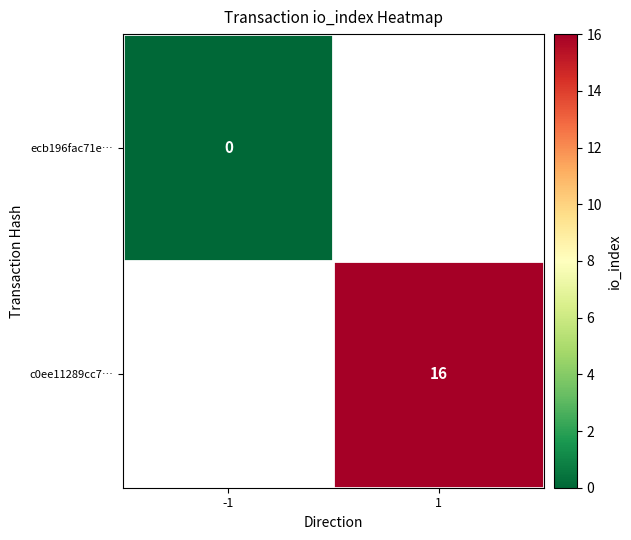

Is it true that c0ee11289cc7… equals 16 at 1?

True